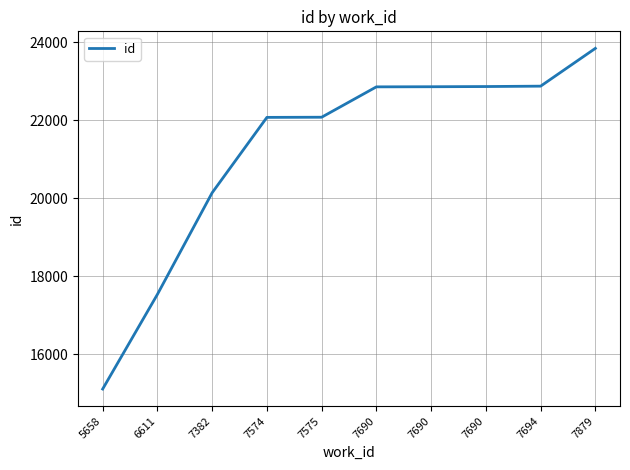

Does the chart have visible grid lines?

Yes